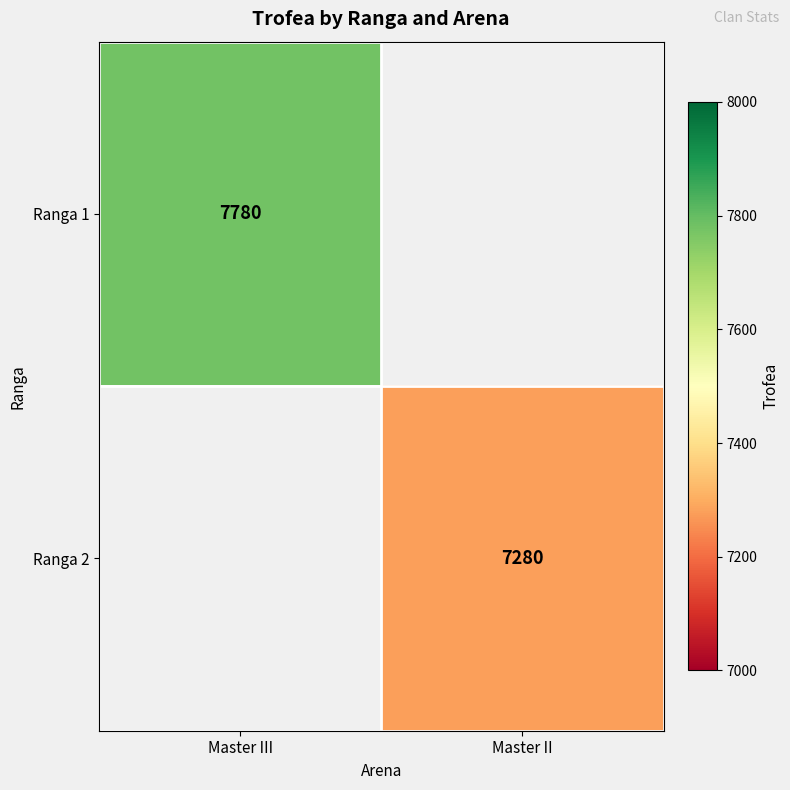

True or false: Ranga 1 has a value of 3816 at Master III.

False